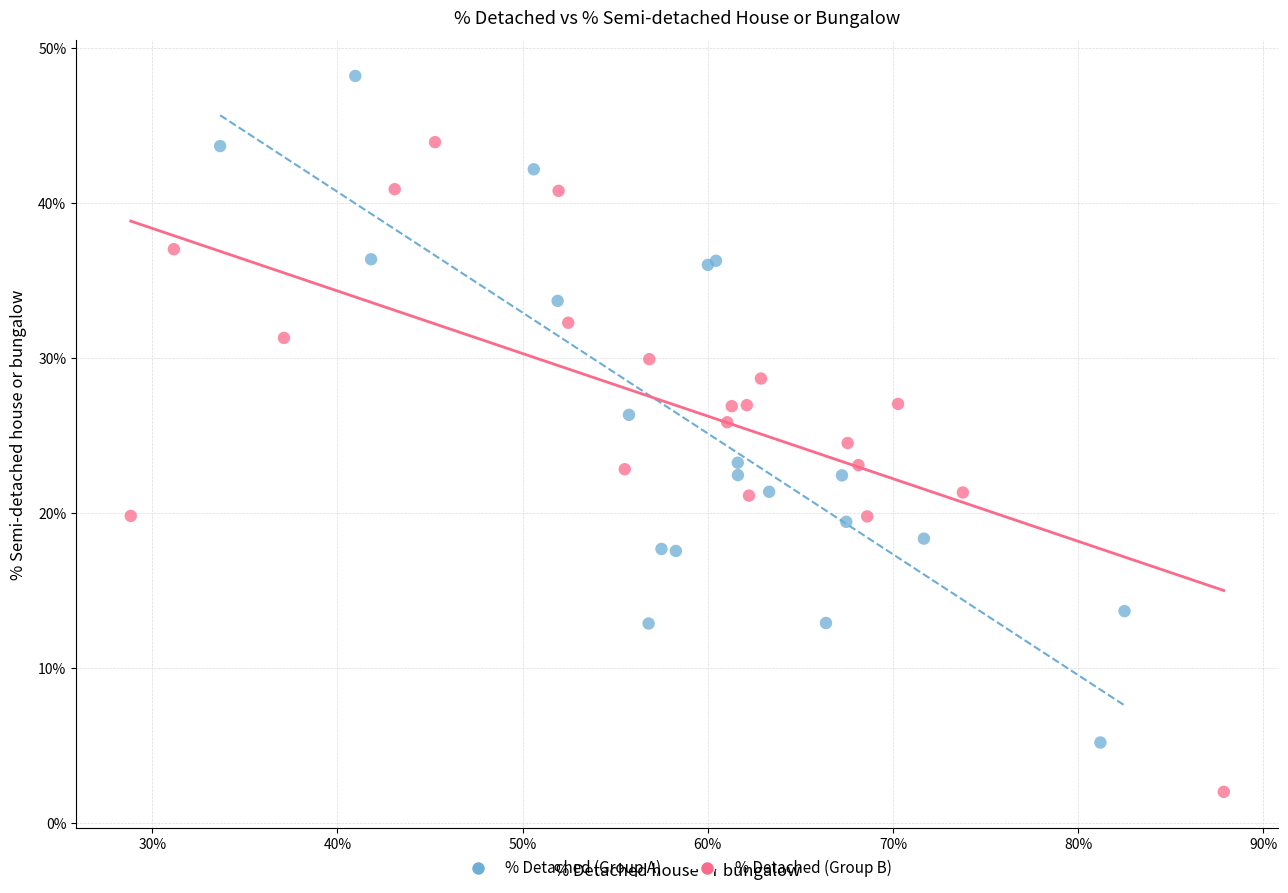

Which series reaches the maximum Y coordinate?

% Detached (Group A)